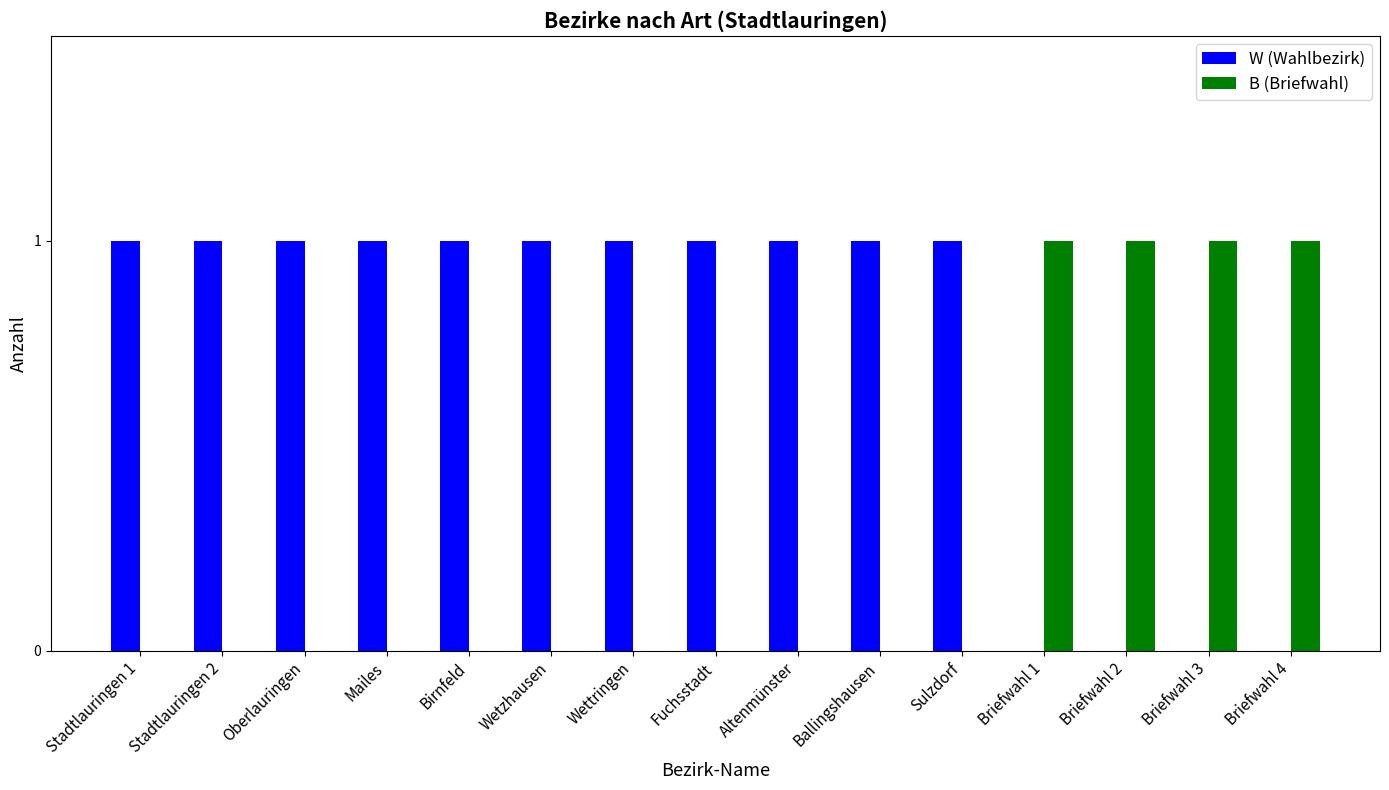

The value of W (Wahlbezirk) at Birnfeld is 2. True or false?

False